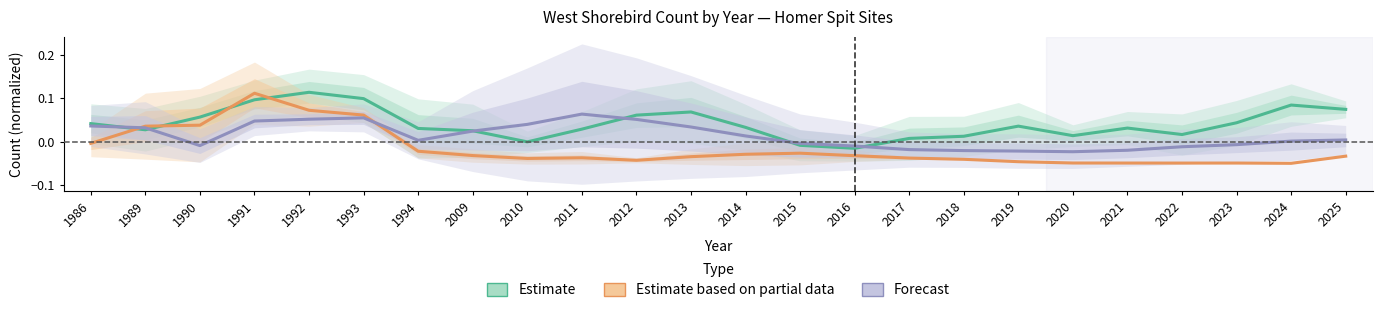

Which series has the largest range (max minus min)?

Estimate based on partial data